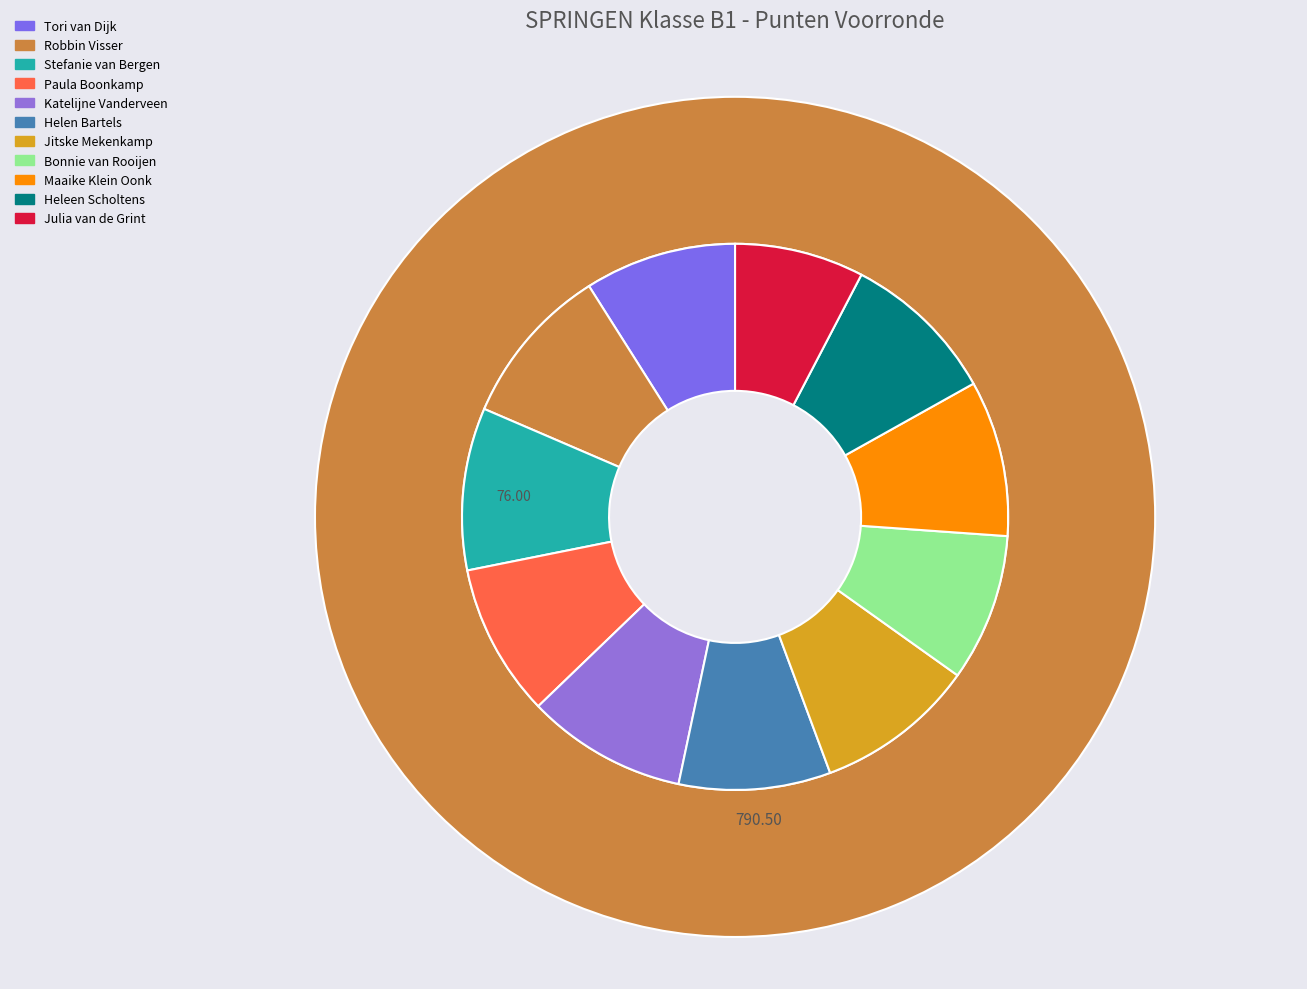

To the nearest percent, what is the average slice percentage?

9%